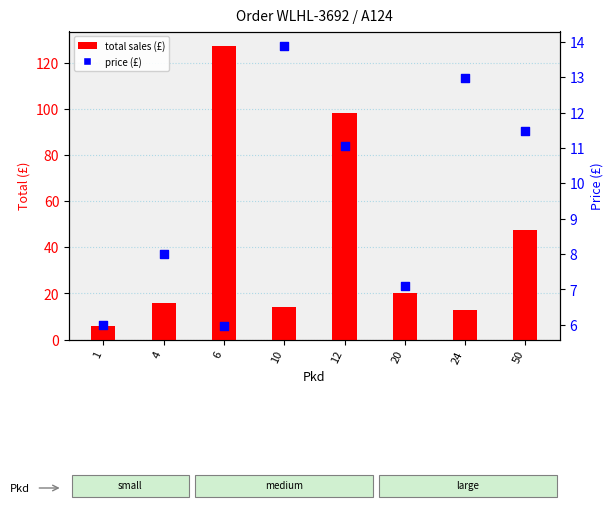

Which series contains the highest Y value?

total sales (£)